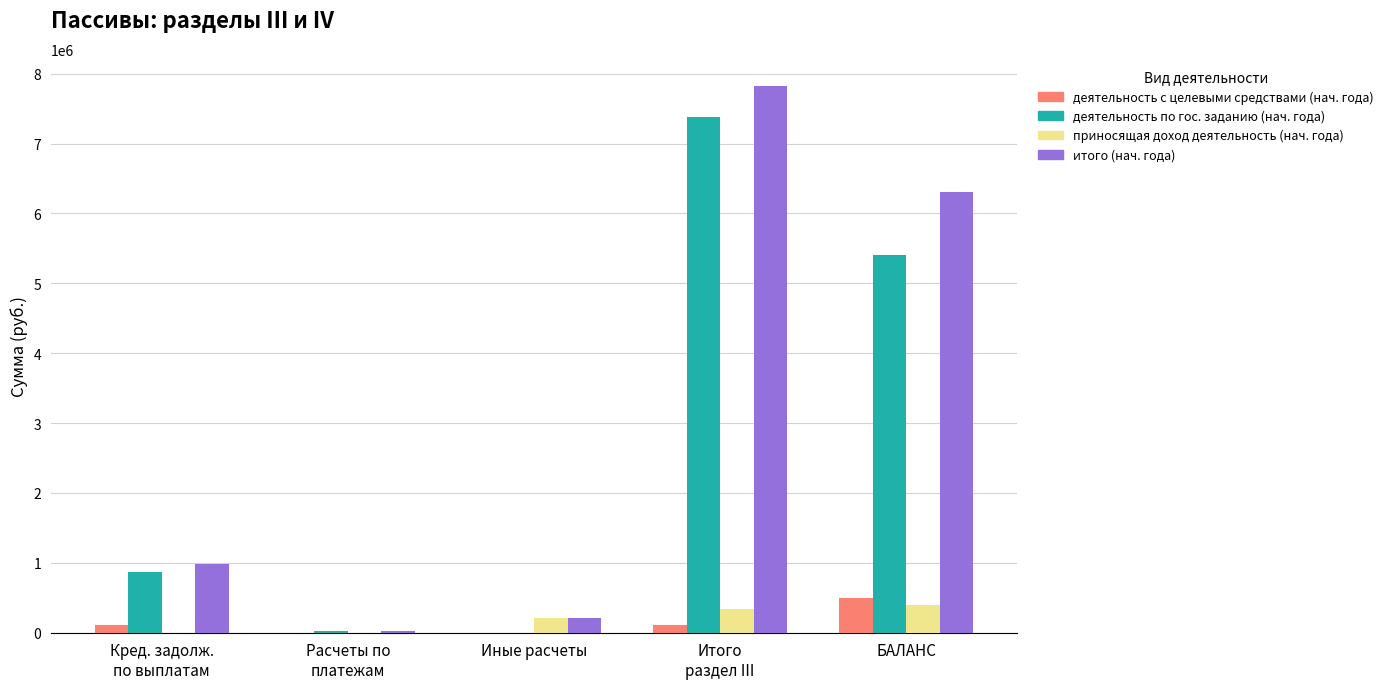

At which label does деятельность с целевыми средствами (нач. года) reach its peak?

БАЛАНС